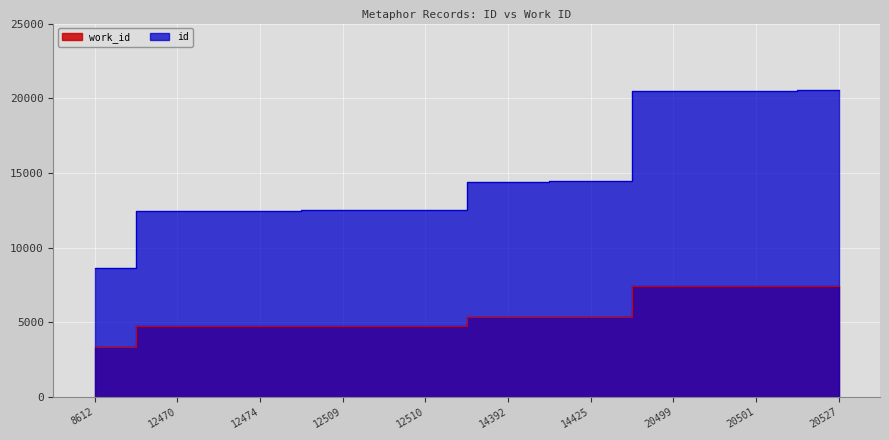

Reading left to right, list all the values displayed in this chart.

work_id: 8612=3341	12470=4727	12474=4727	12509=4727	12510=4736	14392=5366	14425=5366	20499=7407	20501=7407	20527=7408
id: 8612=8612	12470=12470	12474=12474	12509=12509	12510=12510	14392=14392	14425=14425	20499=20499	20501=20501	20527=20527